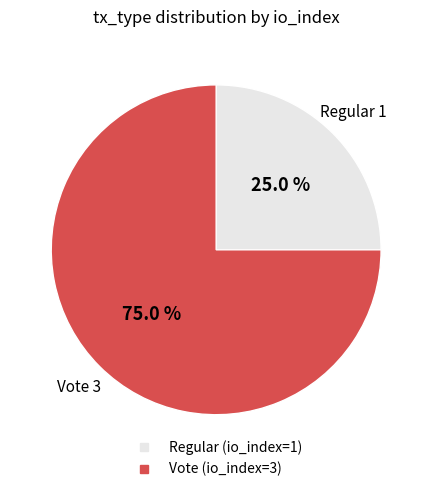

To the nearest percent, what is the difference between the largest and smallest slice percentages?

50%